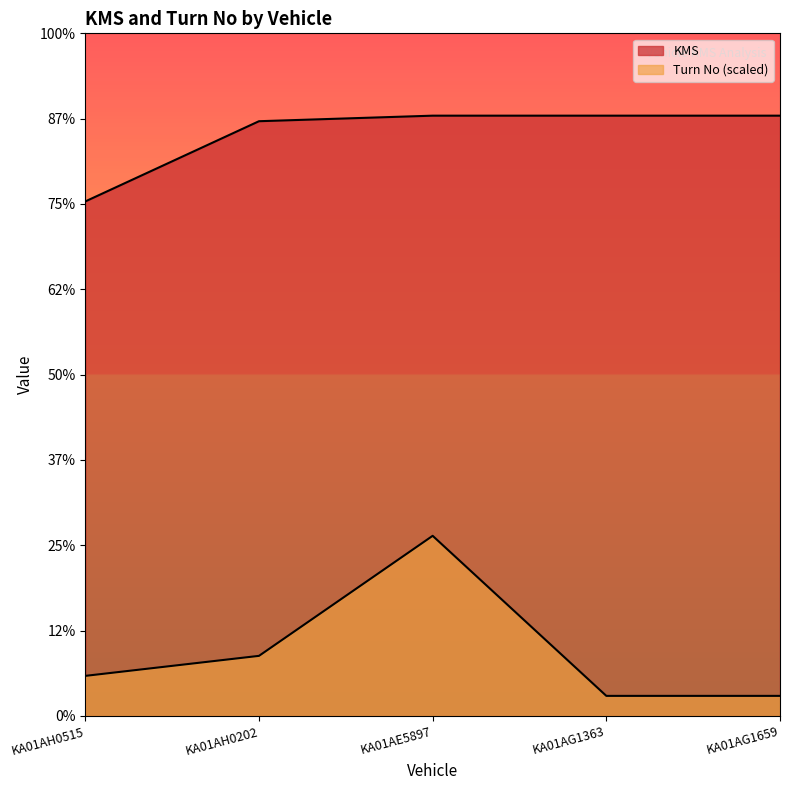

True or false: Turn No and KMS cross at least once.

False